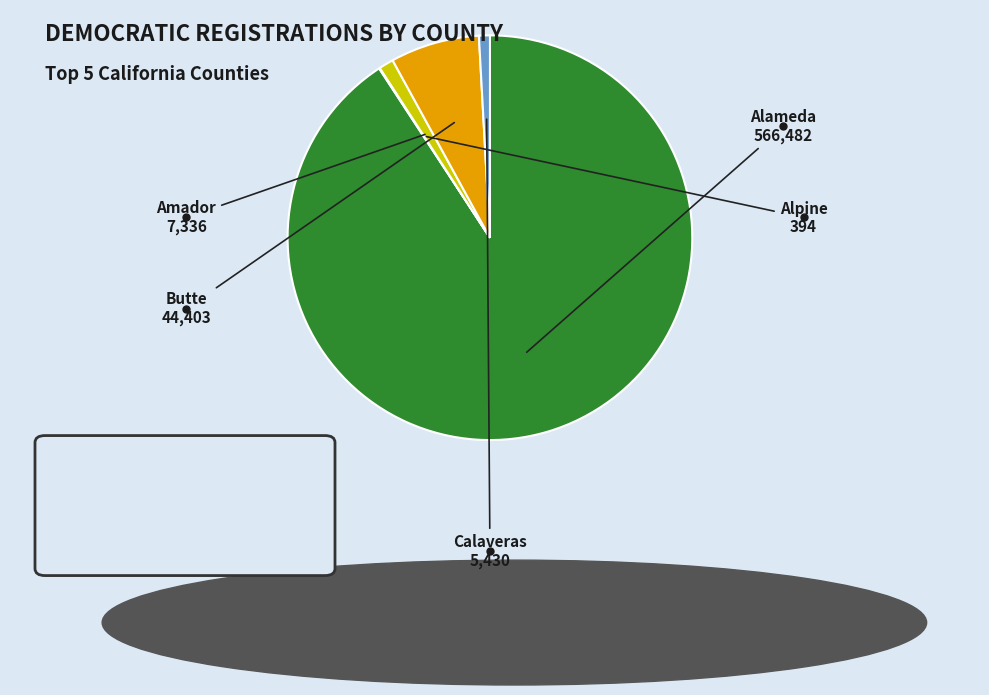

Does any single category account for the majority?

Yes